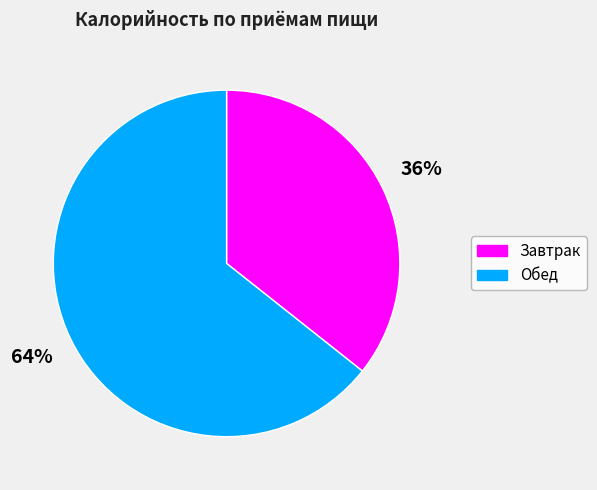

To the nearest percent, what percentage of the pie is Обед?

64%